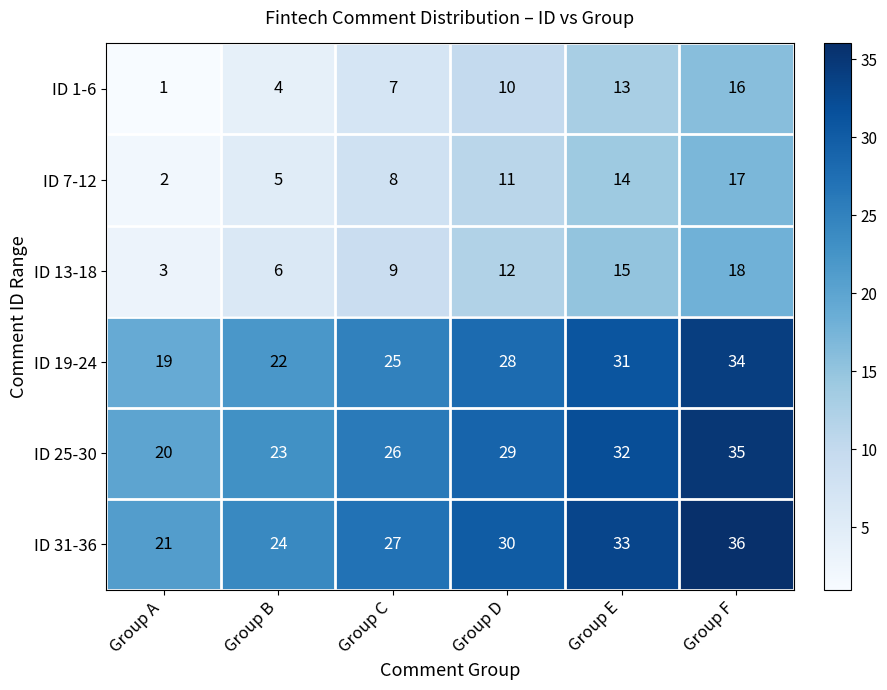

Which category has the lowest value in the ID 13-18 series?

Group A